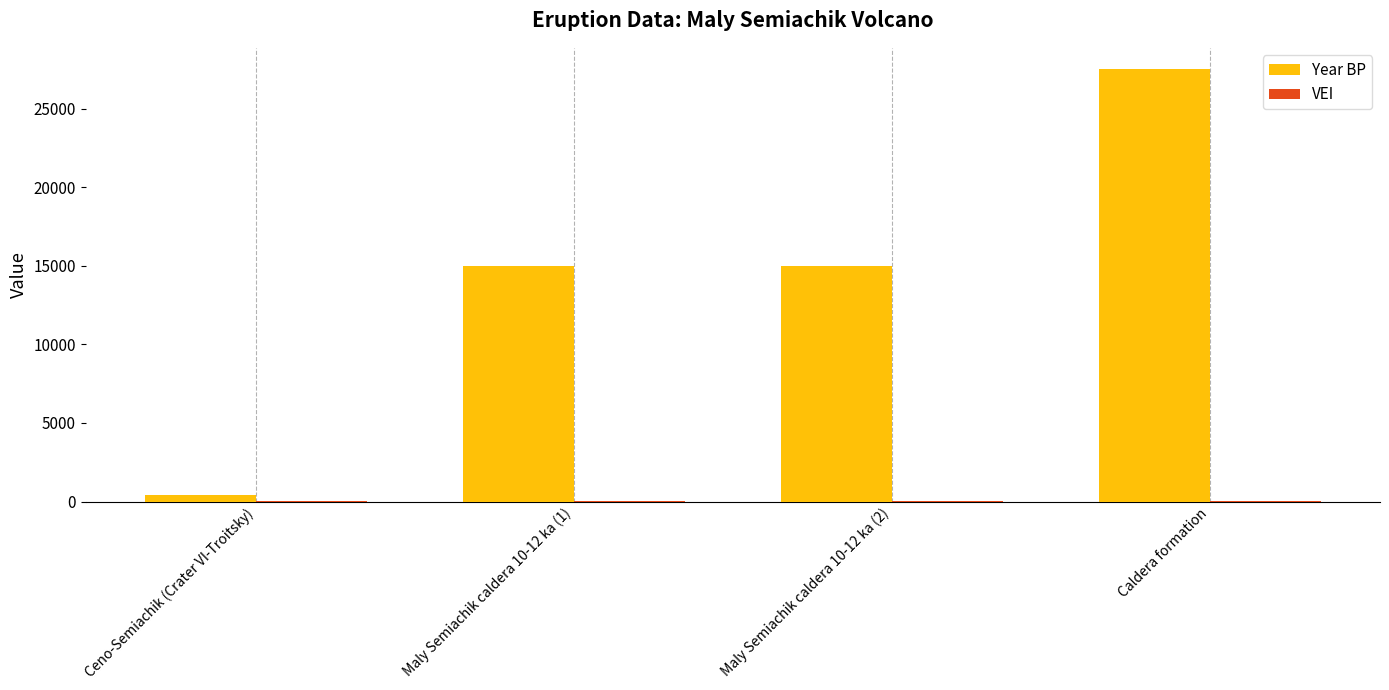

Between Ceno-Semiachik (Crater VI-Troitsky) and Maly Semiachik caldera 10-12 ka (2), which series saw the biggest shift?

Year BP